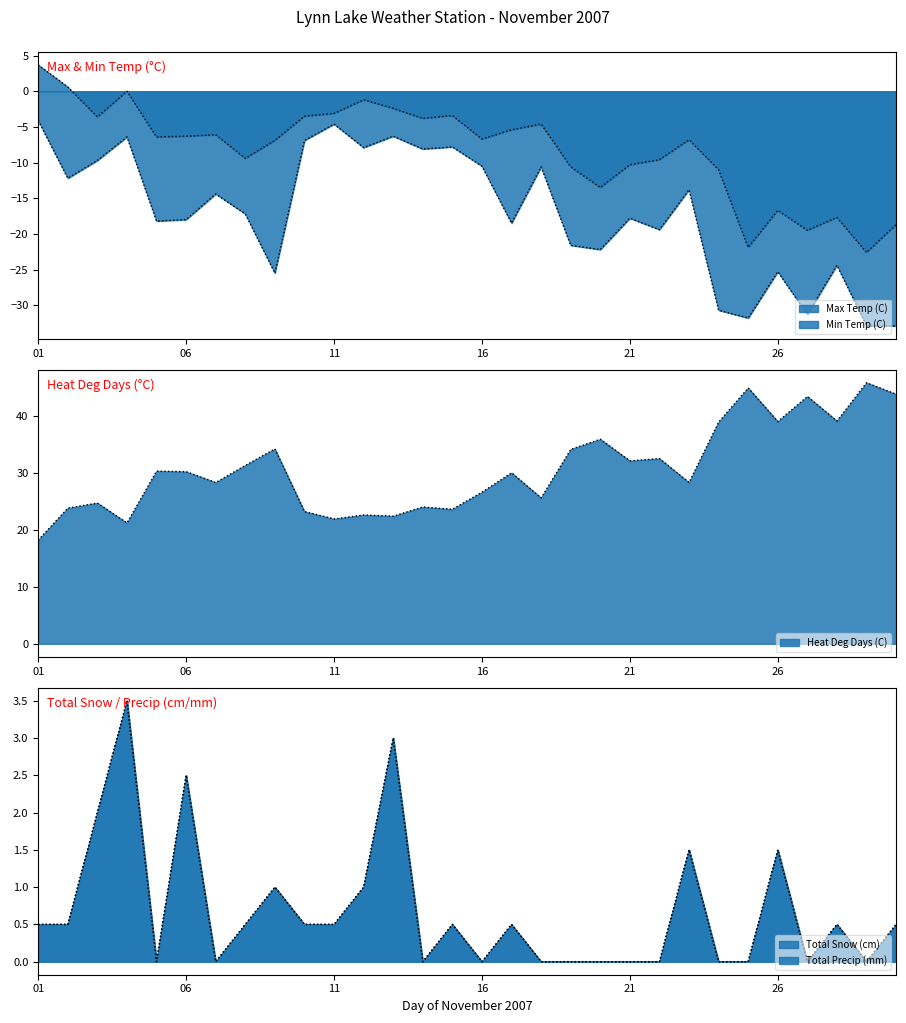

True or false: Heat Deg Days (C) has a value of 32.1 at 21.

True